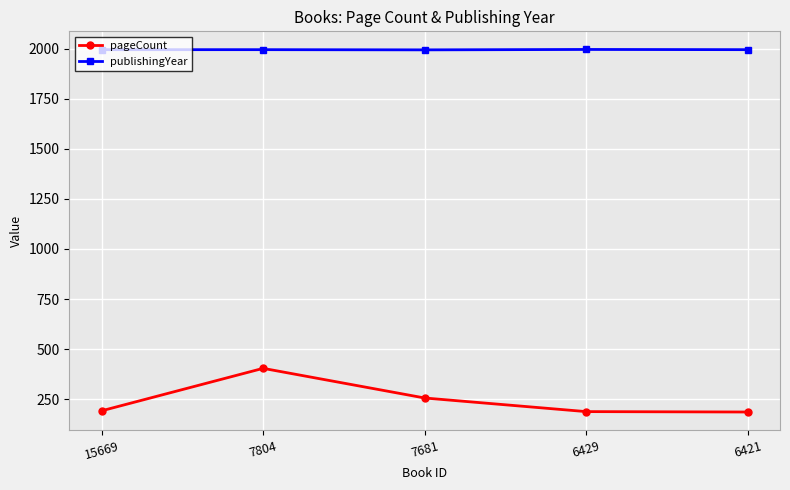

What are all the series names shown in the legend?

pageCount, publishingYear